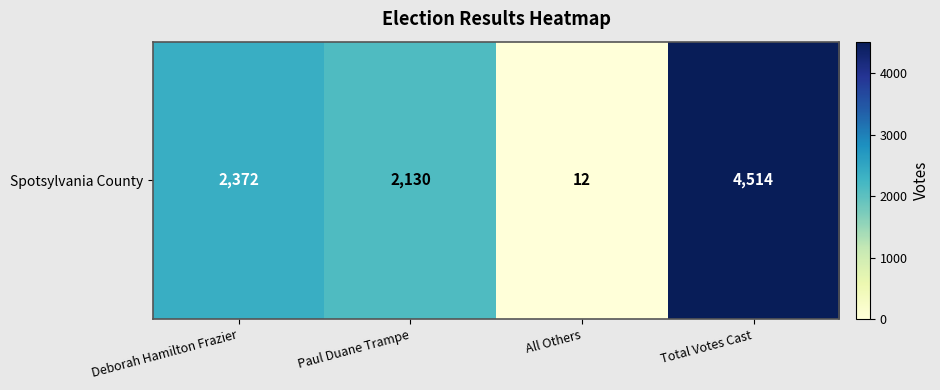

What is the difference between the values at Total Votes Cast and All Others?

4502